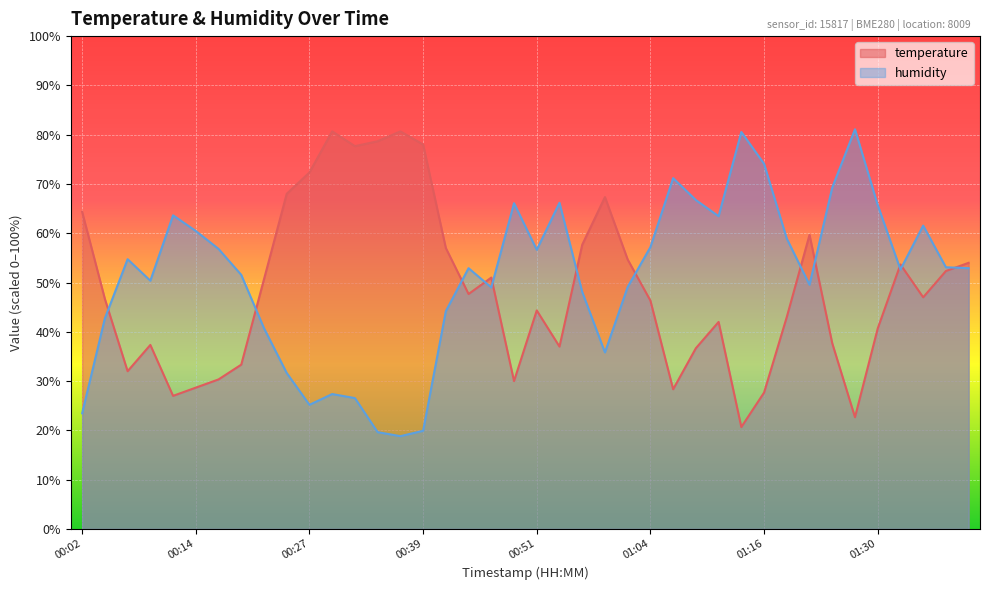

Which series has the largest range (max minus min)?

humidity